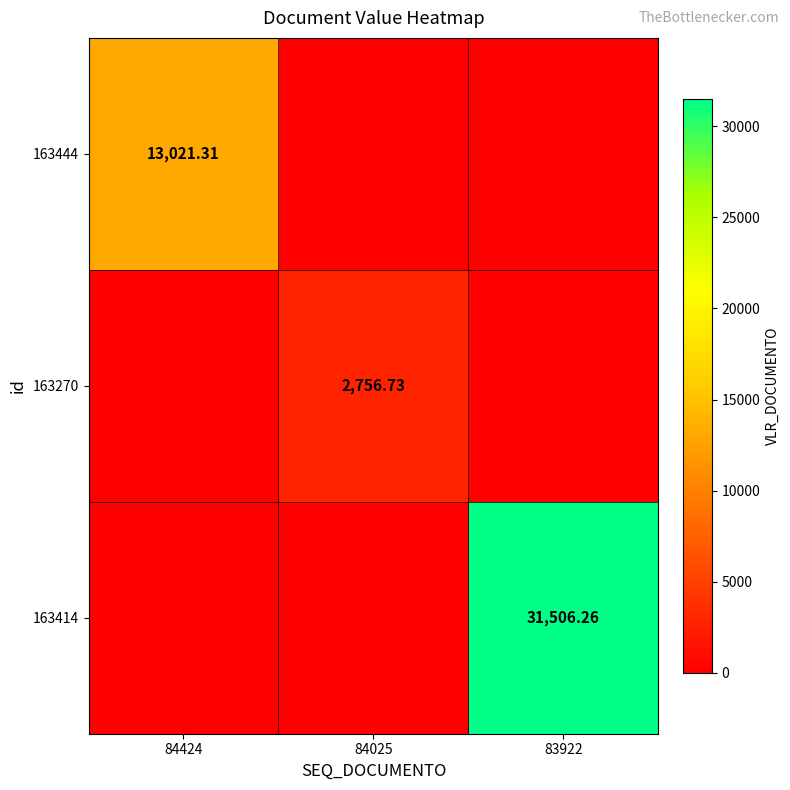

Rank the series at 83922 from lowest to highest value.

163444, 163270, 163414